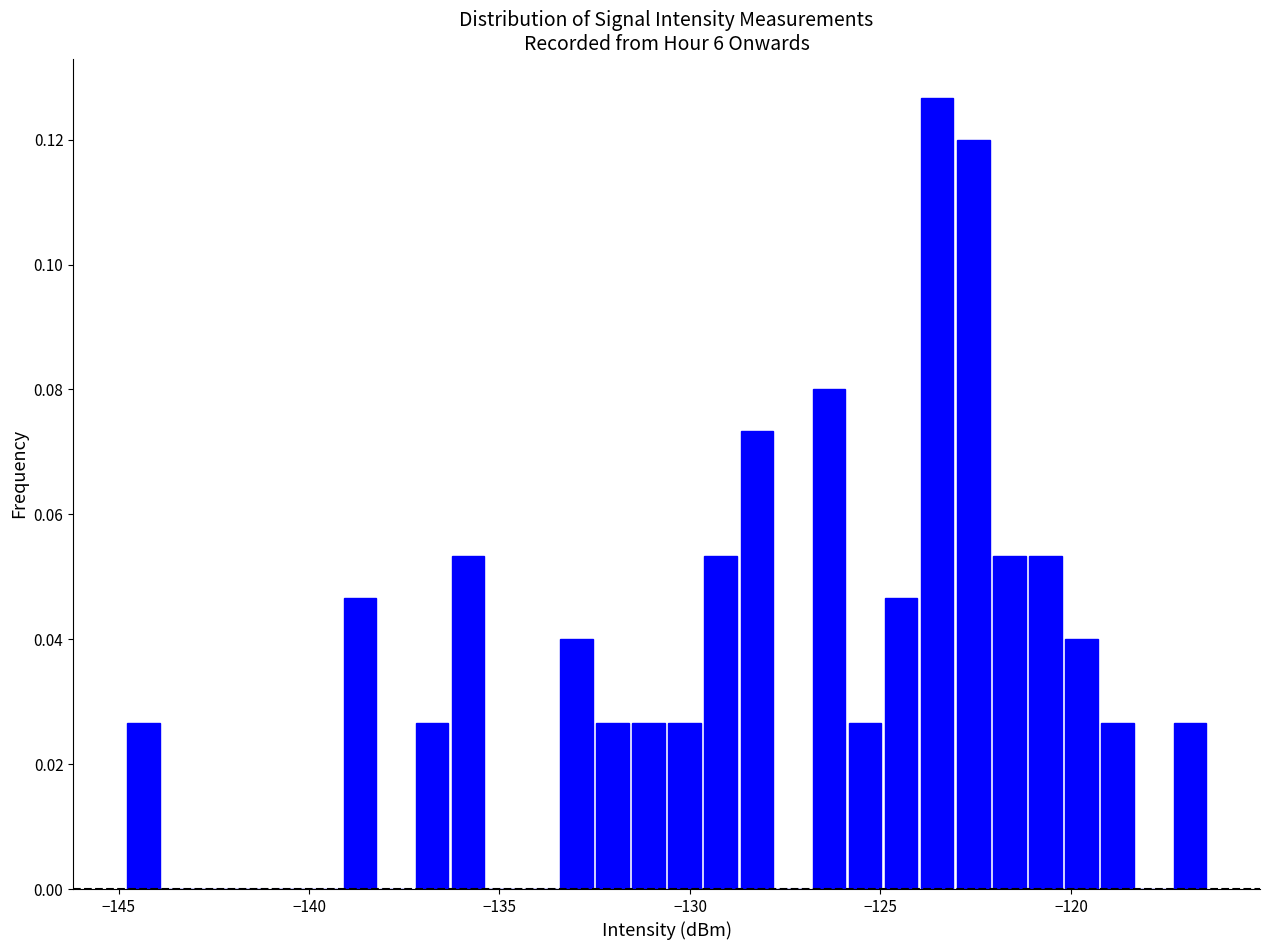

Read against the x-axis, roughly where is the centre of the tallest bar?

-123.5